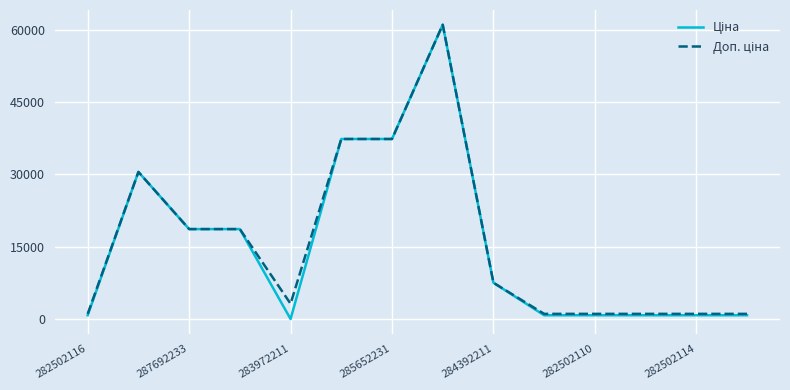

What is the greatest value displayed?

61024.7